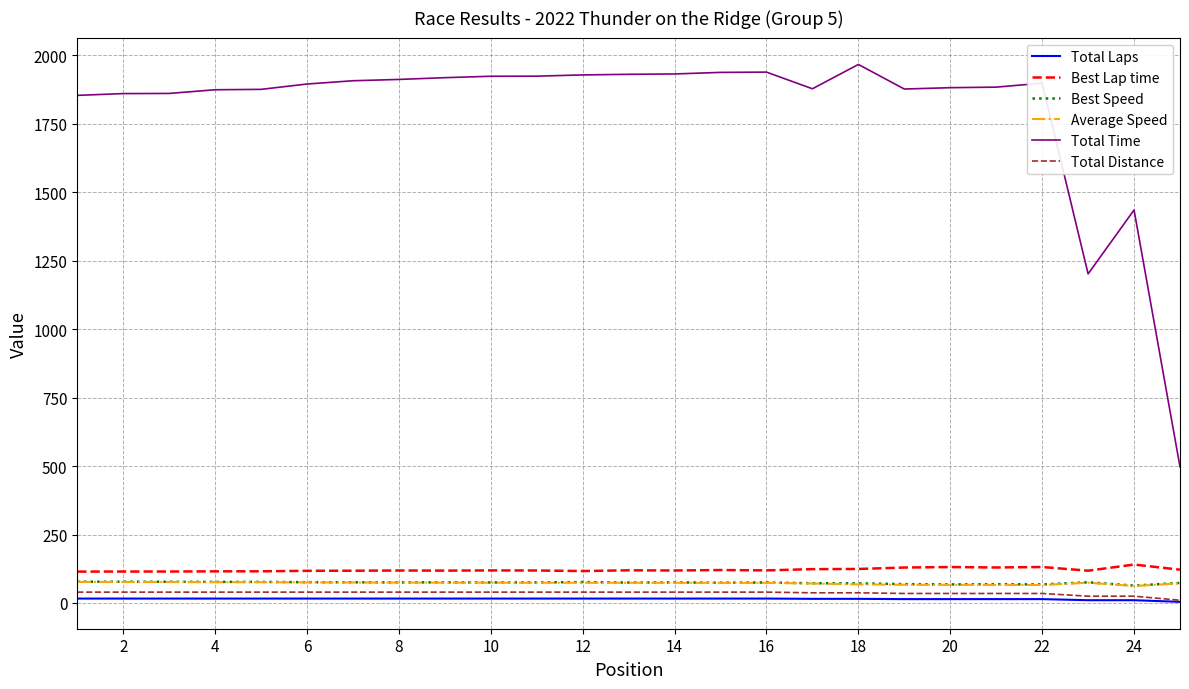

Which series has the largest range (max minus min)?

Total Time